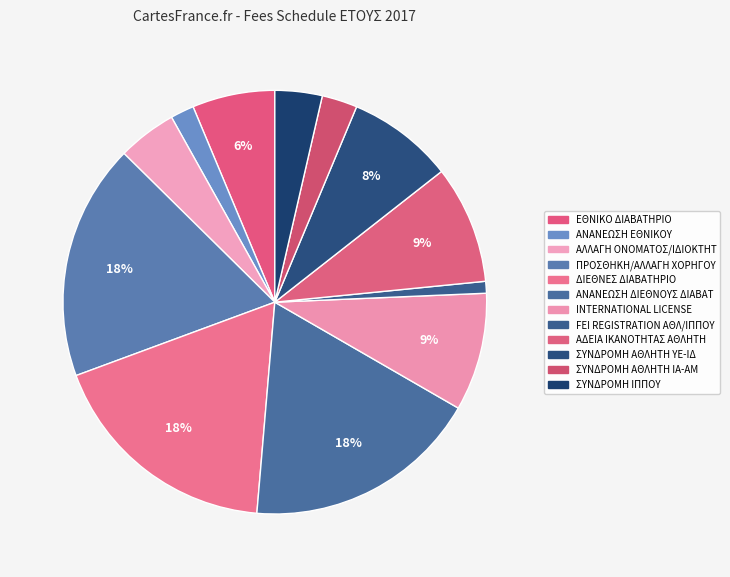

To the nearest percent, what is the combined percentage of INTERNATIONAL LICENSE and ΣΥΝΔΡΟΜΗ ΑΘΛΗΤΗ ΥΕ-ΙΔ?

17%